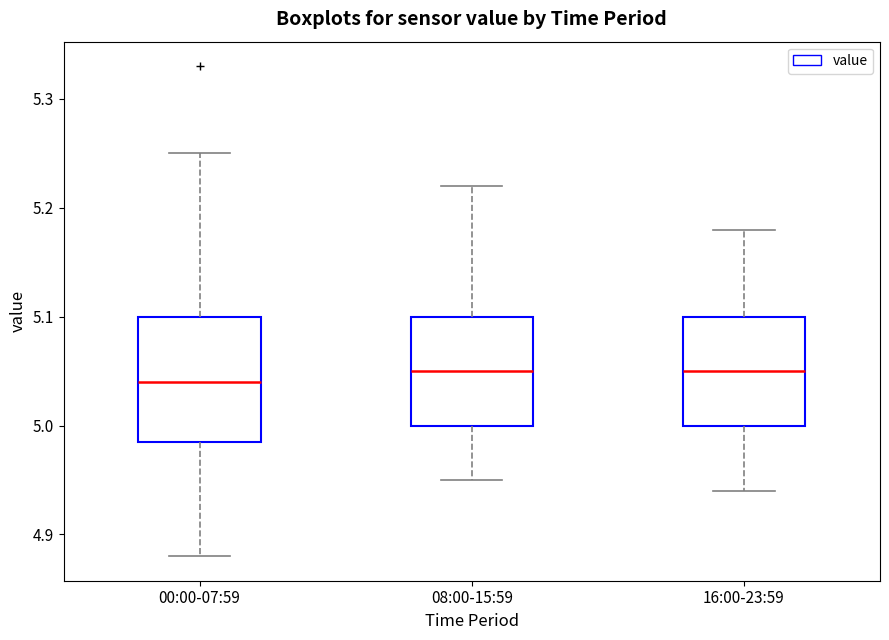

Reading left to right, transcribe this box plot: for each box, give where its median line is, the range the box spans, and where its two whiskers end, as read against the y-axis. The values are not printed on the chart, so give them approximately, as read against the axis.

00:00-07:59: median 5.04, box 4.99 to 5.10, whiskers 4.88 to 5.25
08:00-15:59: median 5.05, box 5.00 to 5.10, whiskers 4.95 to 5.22
16:00-23:59: median 5.05, box 5.00 to 5.10, whiskers 4.94 to 5.18